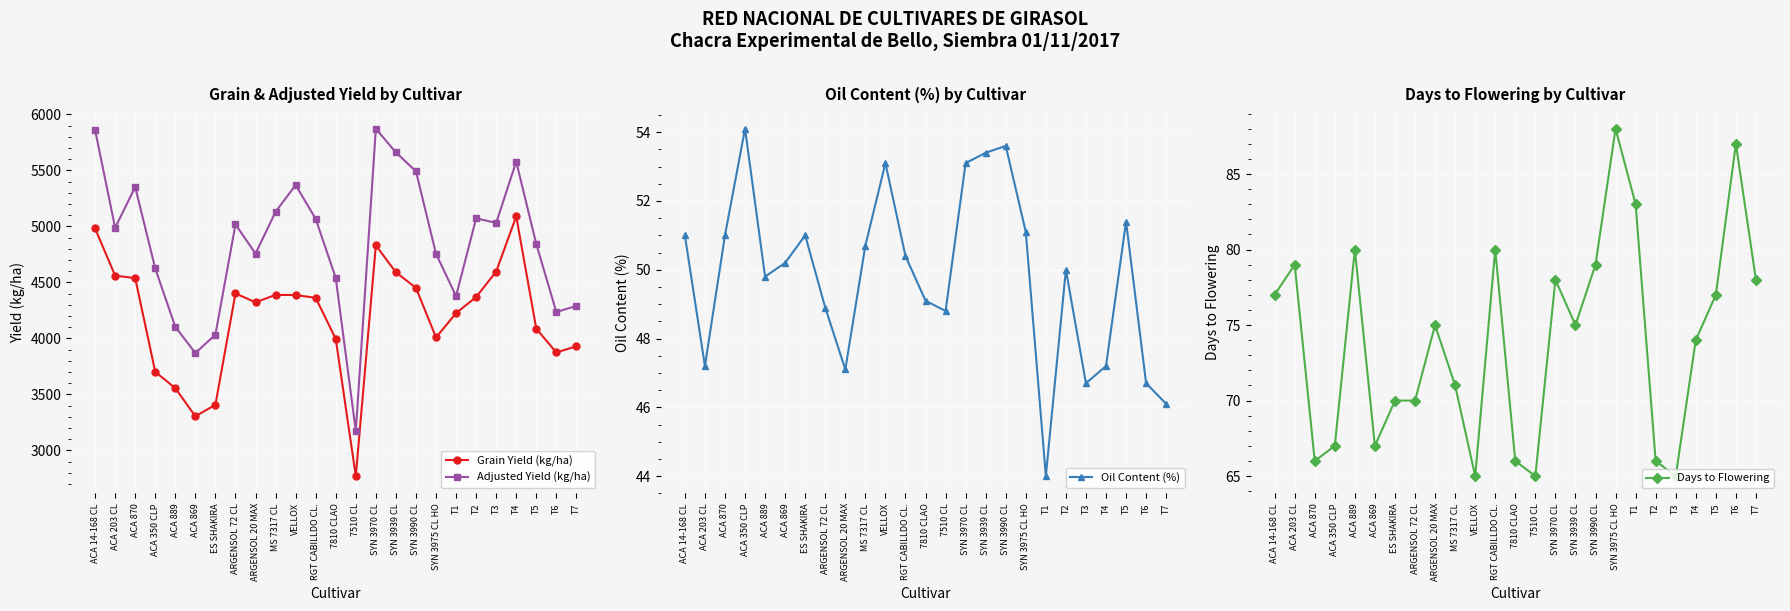

What is the sum of the Adjusted Yield (kg/ha) values at RGT CABILLDO CL. and SYN 3970 CL?

10939